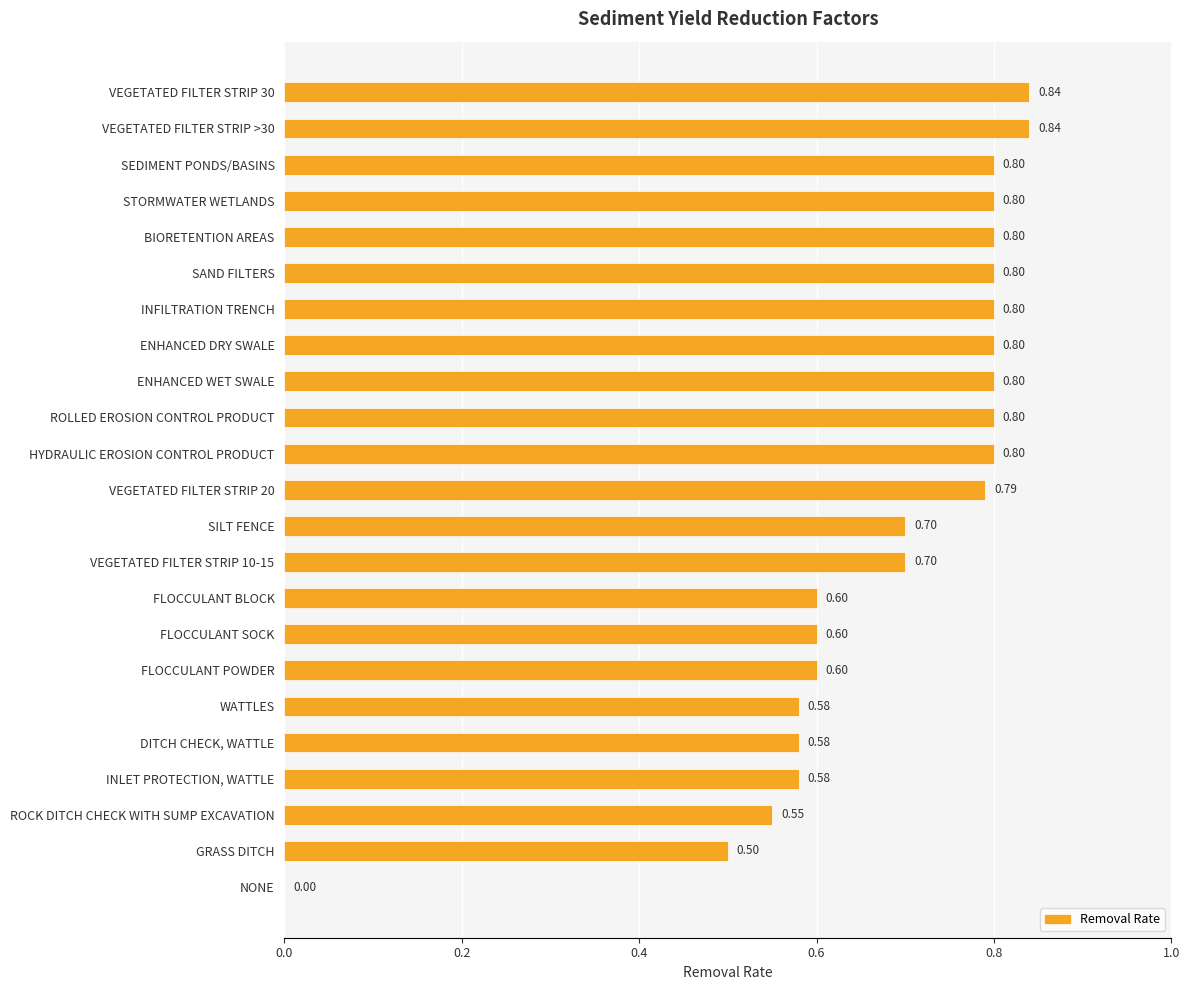

Which has a higher value, HYDRAULIC EROSION CONTROL PRODUCT or ROCK DITCH CHECK WITH SUMP EXCAVATION?

HYDRAULIC EROSION CONTROL PRODUCT